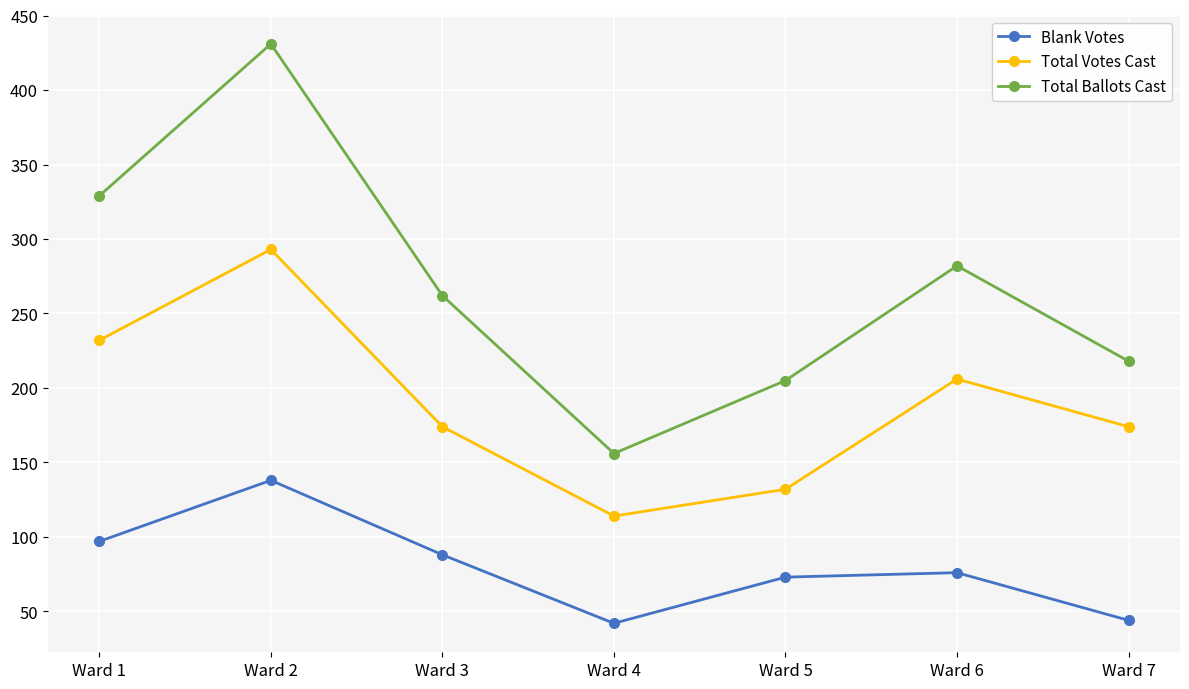

How many data points does each series have?

7